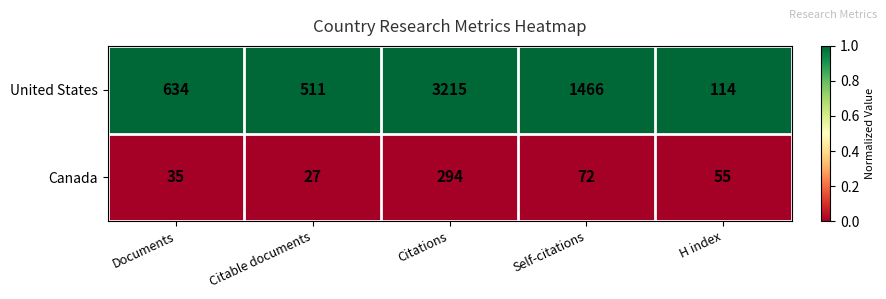

Which series has the largest total across all categories?

United States